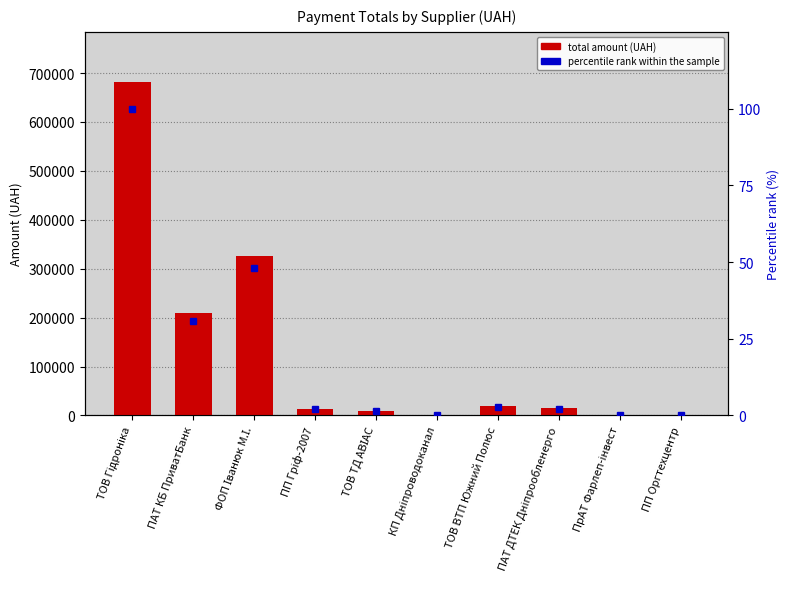

Reading right to left, extract all data points from this chart.

total amount (UAH): ПП Оргтехцентр=360.1	ПрАТ Фарлеп-інвест=1457.6	ПАТ ДТЕК Дніпрообленерго=15053.2	ТОВ ВТП Южний Полюс=18411.1	КП Дніпроводоканал=1640.1	ТОВ ТД АВІАС=9840.0	ПП Гріф-2007=13870.0	ФОП Іванюк М.І.=326987.3	ПАТ КБ ПриватБанк=209531.6	ТОВ Гідроніка=681996.6
percentile rank within the sample: ПП Оргтехцентр=0.1	ПрАТ Фарлеп-інвест=0.2	ПАТ ДТЕК Дніпрообленерго=2.2	ТОВ ВТП Южний Полюс=2.7	КП Дніпроводоканал=0.2	ТОВ ТД АВІАС=1.4	ПП Гріф-2007=2.0	ФОП Іванюк М.І.=47.9	ПАТ КБ ПриватБанк=30.7	ТОВ Гідроніка=100.0